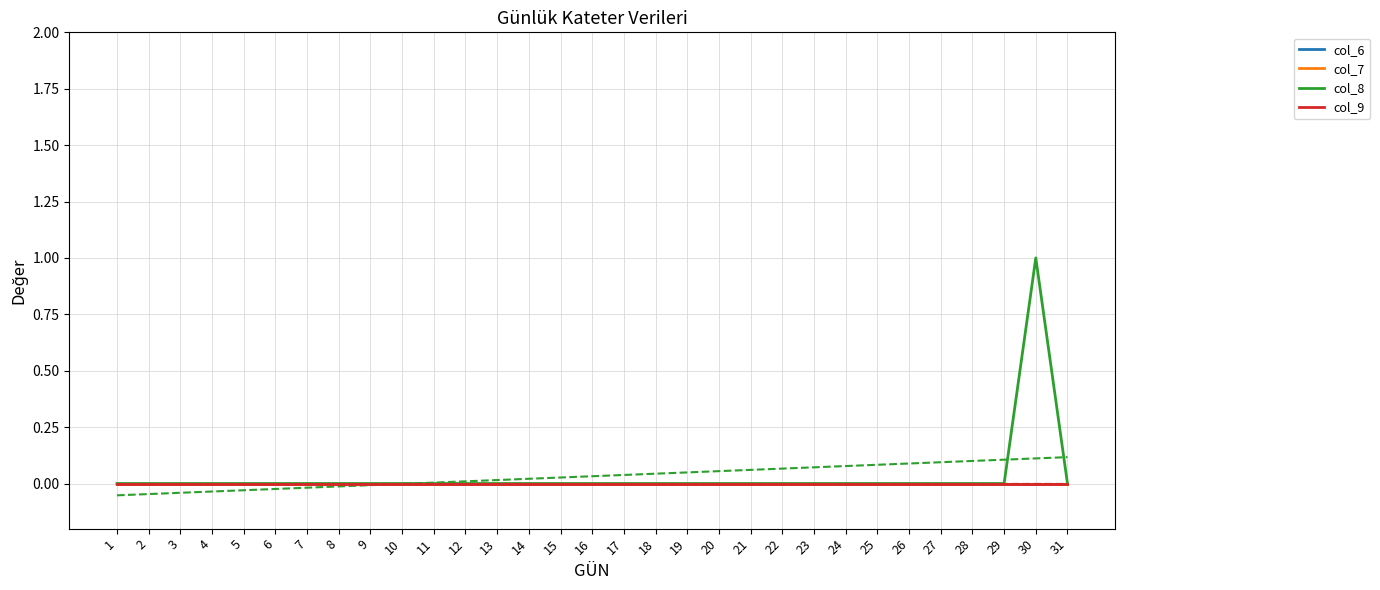

How many positive values does the col_8 series have?

1